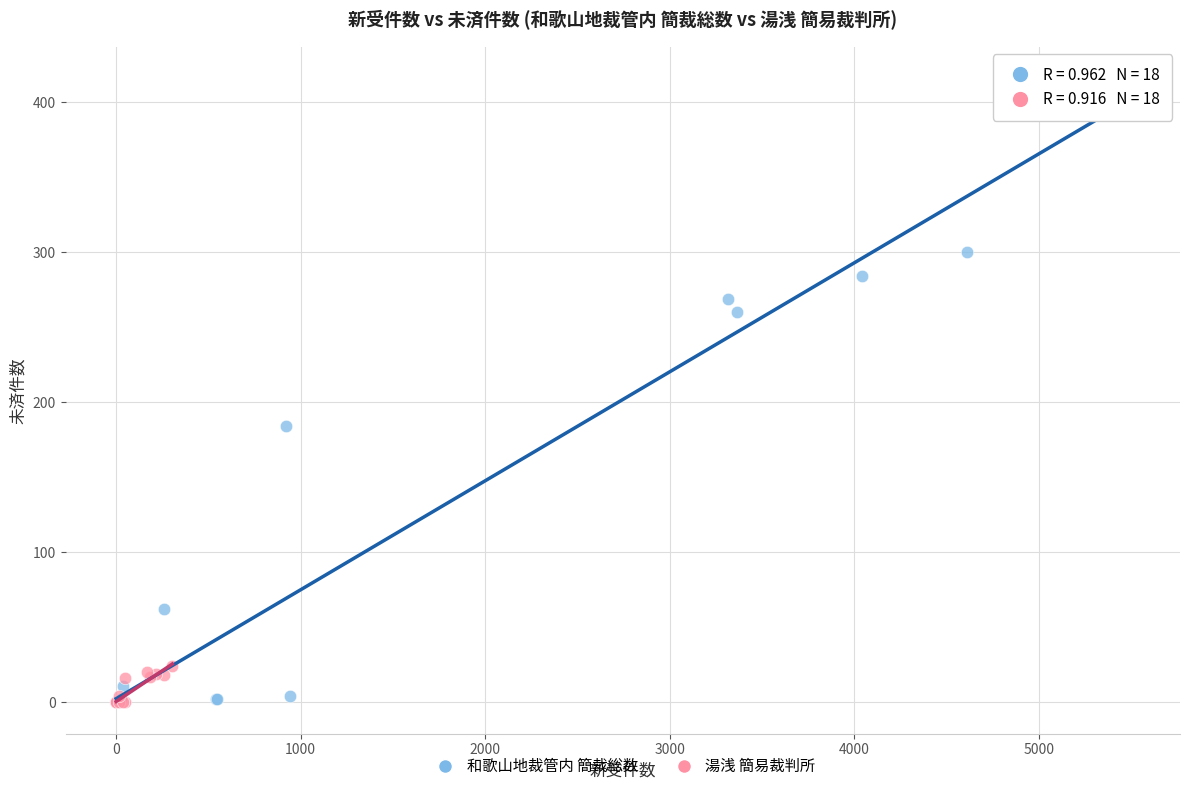

Which series has the widest spread of Y values?

和歌山地裁管内 簡裁総数